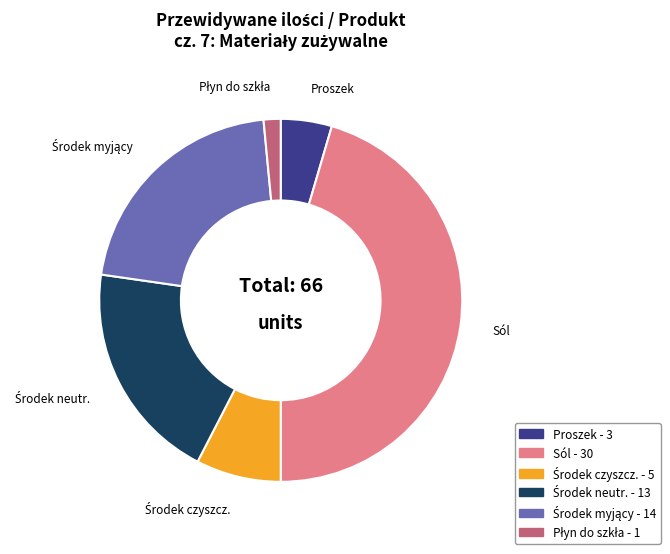

Is there any slice that represents more than half of the pie?

No